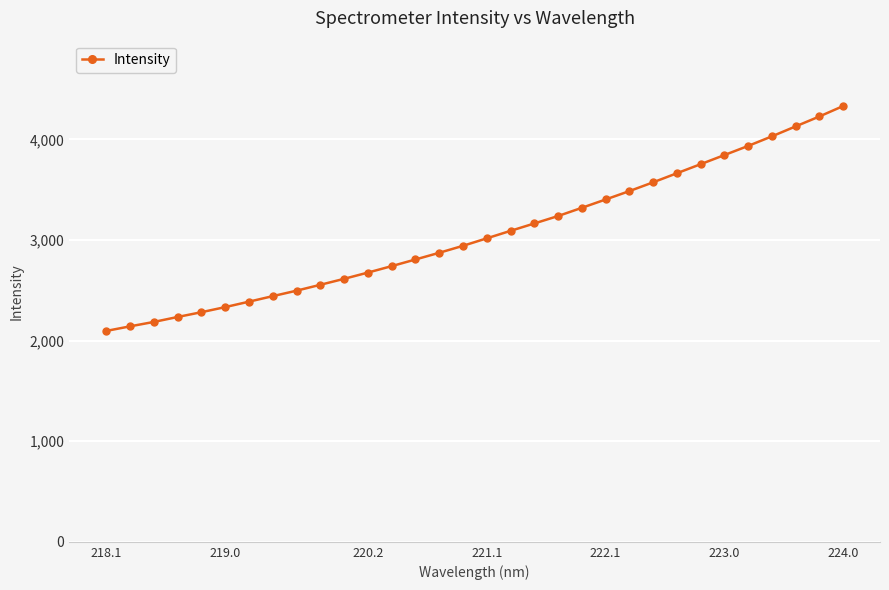

What is the difference between the maximum and second lowest values?

2190.2